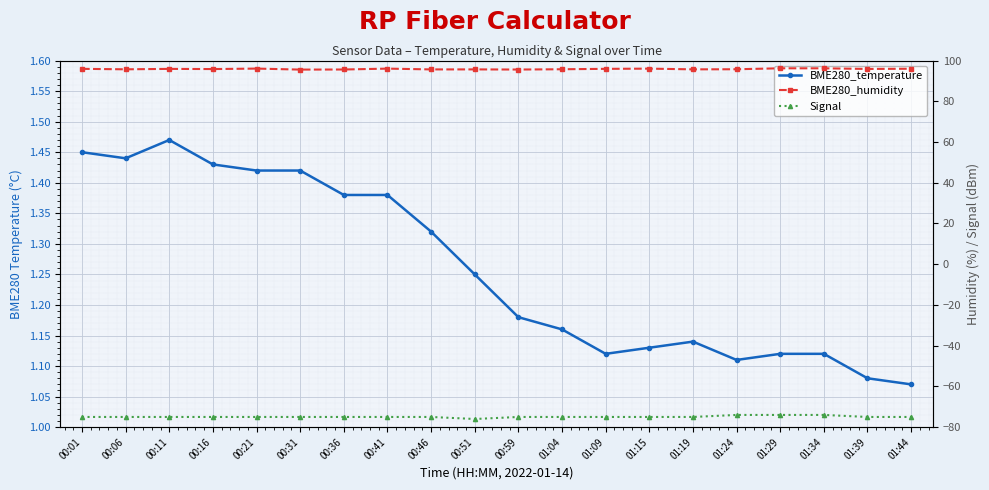

Is this an area chart (filled region under the line)?

No